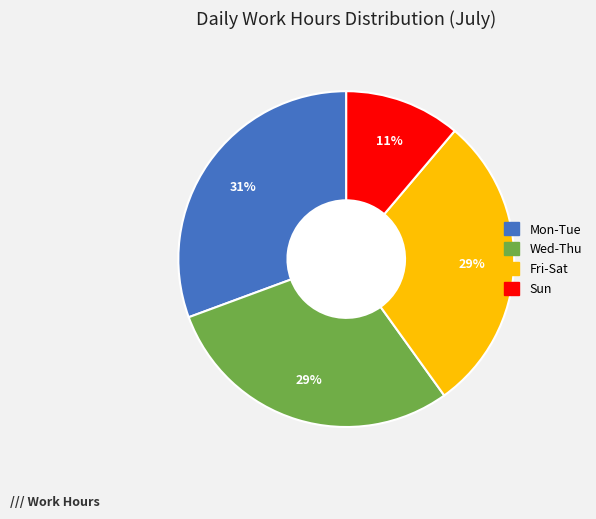

Is there a majority slice in this chart?

No